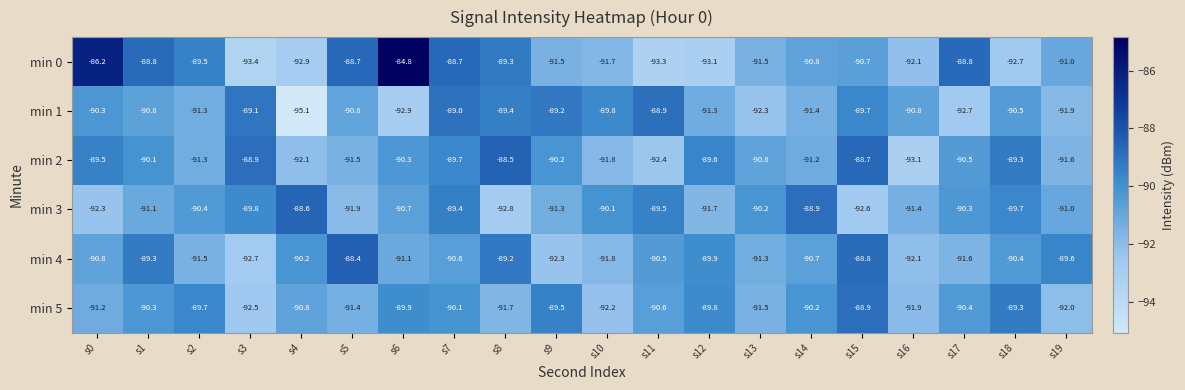

At which category does the chart reach its peak across all series?

s6